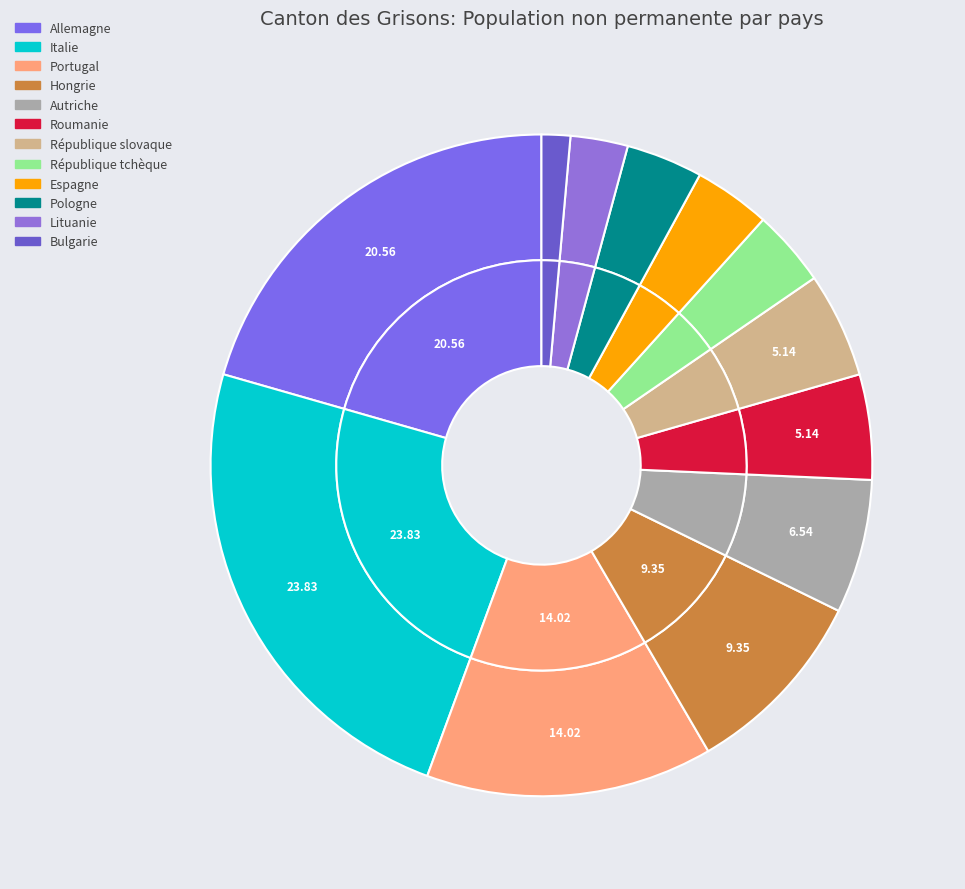

Count the number of slices in the pie.

12